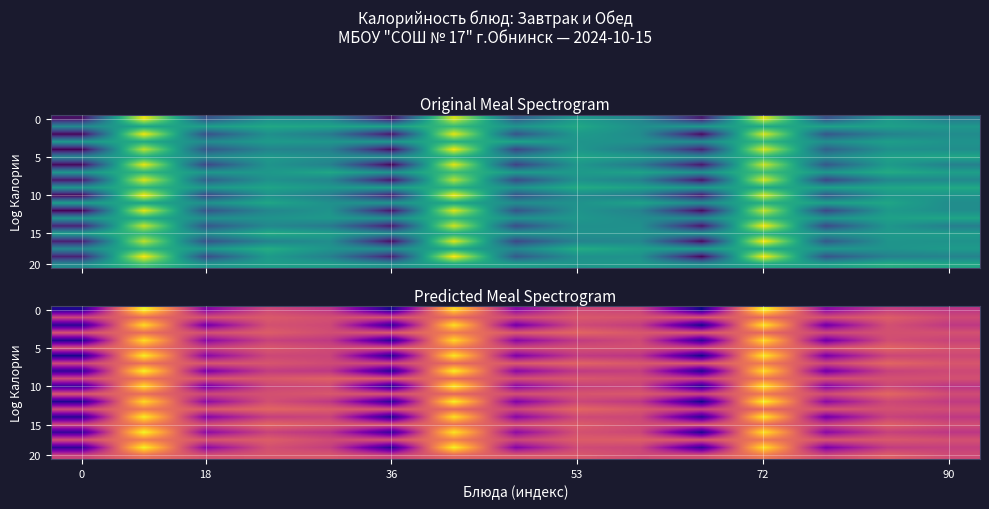

Is it true that row_0 equals 169.8 at 72?

False